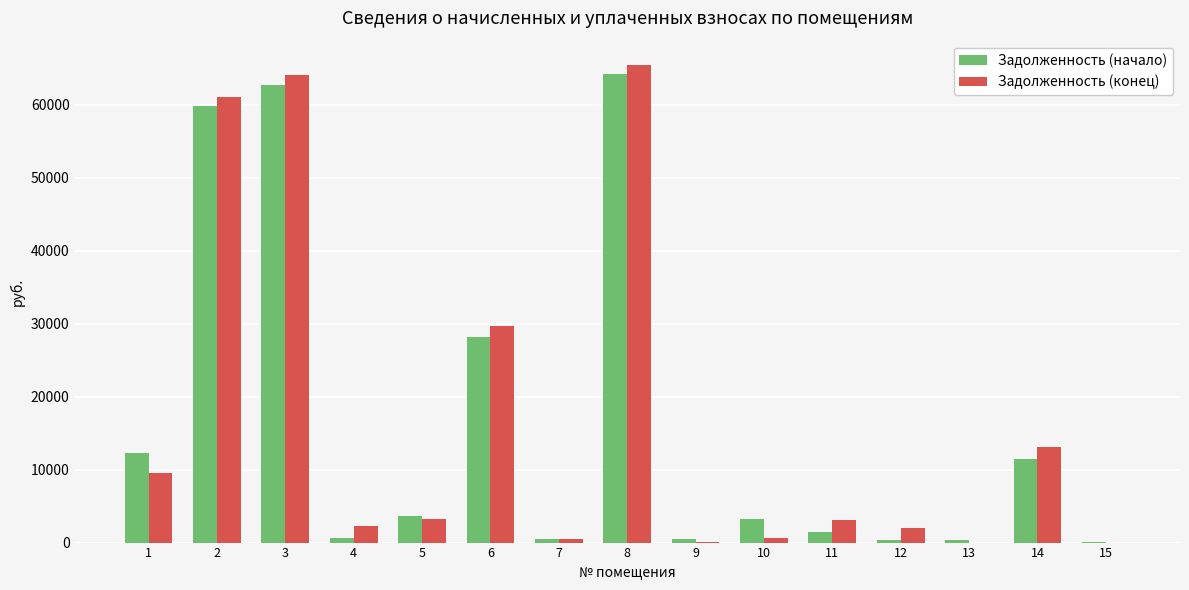

What is the highest value of the Задолженность (начало) series?

64257.1